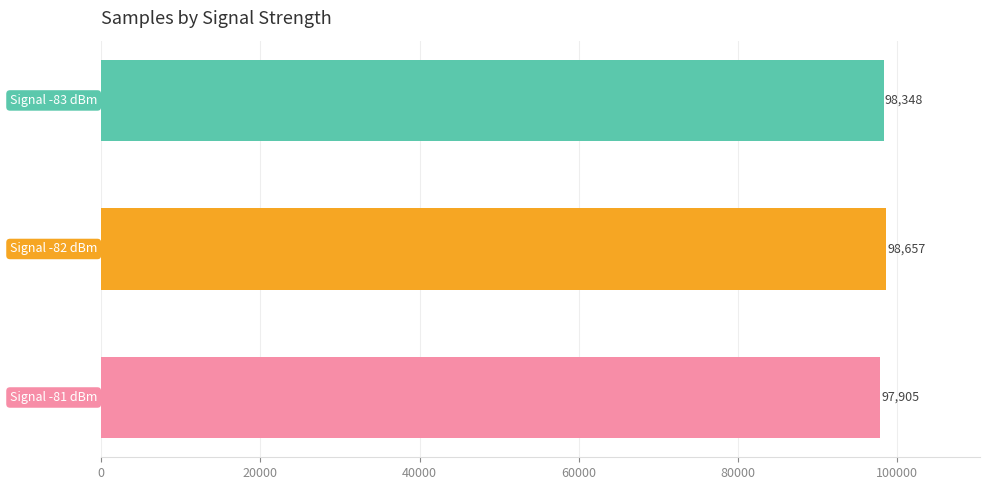

How many bars are there in total?

3